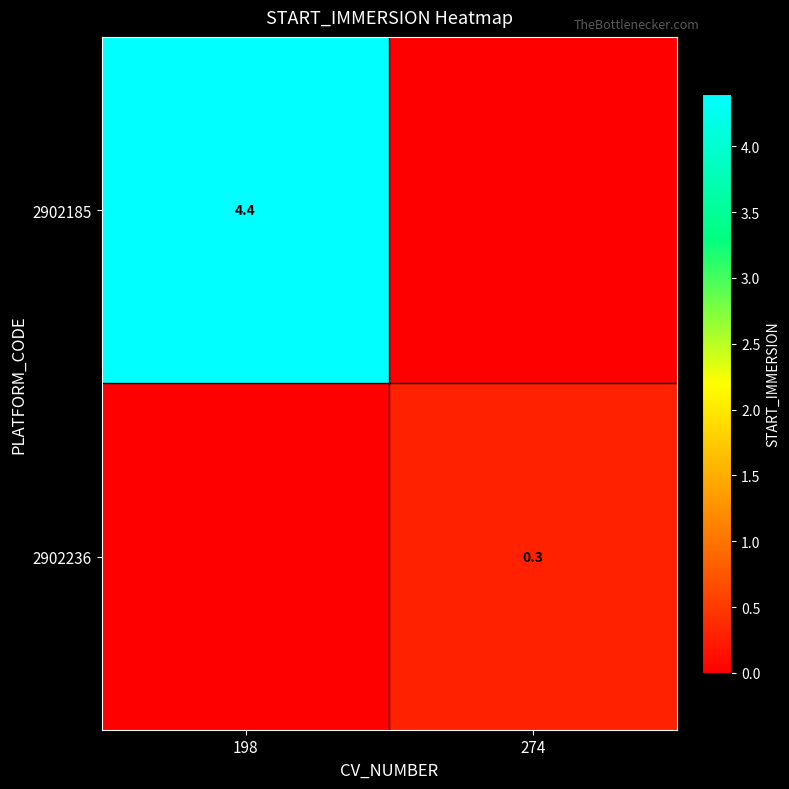

Is it true that 2902236 equals 0.5 at 274?

False